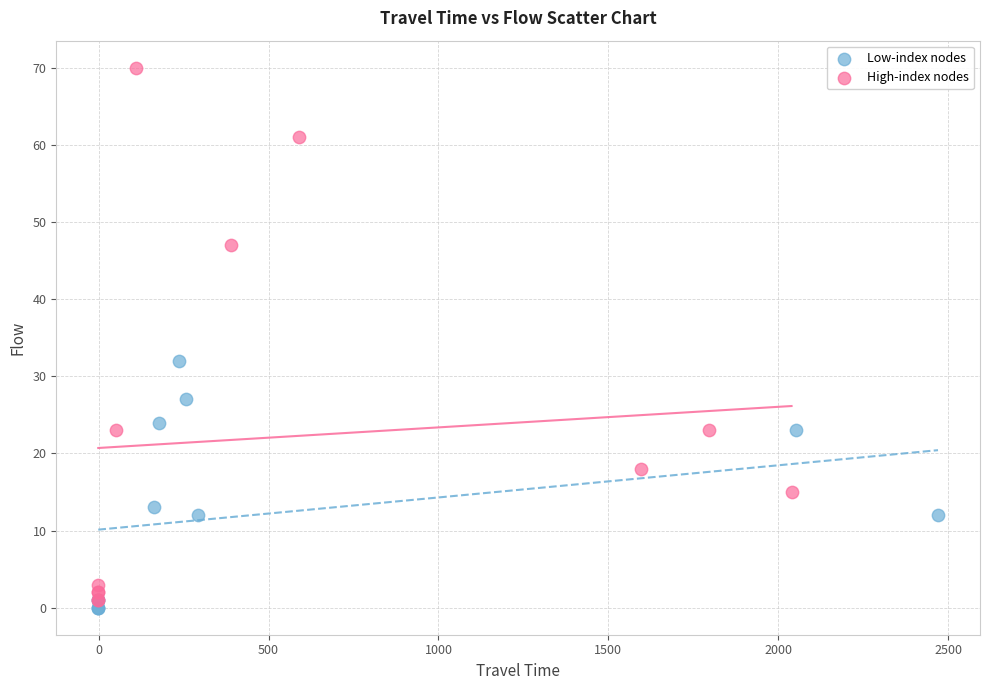

Which series has the widest spread of Y values?

High-index nodes